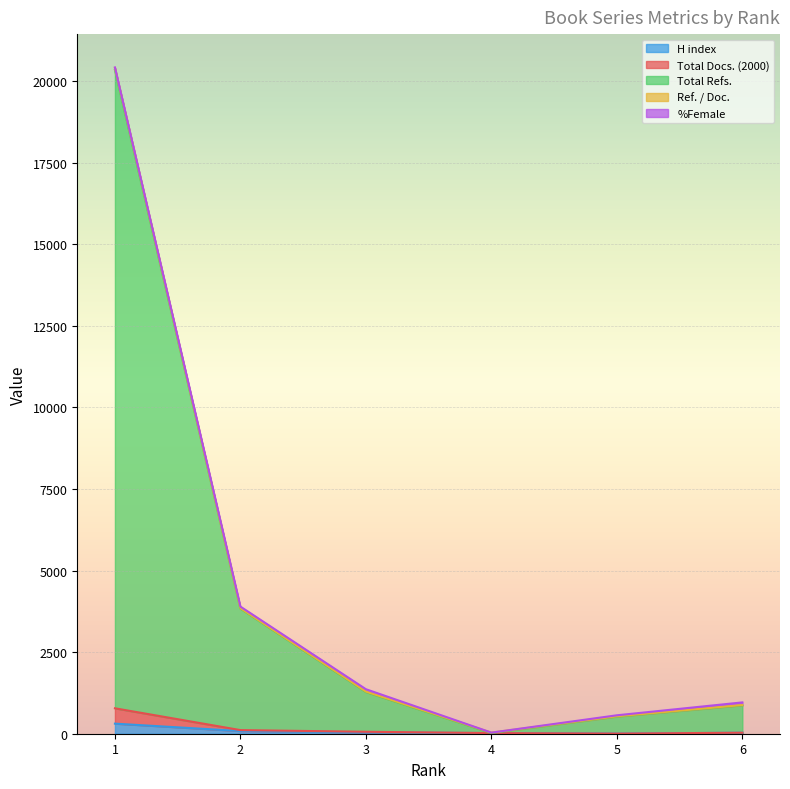

How many data points in H index are above 42?

2